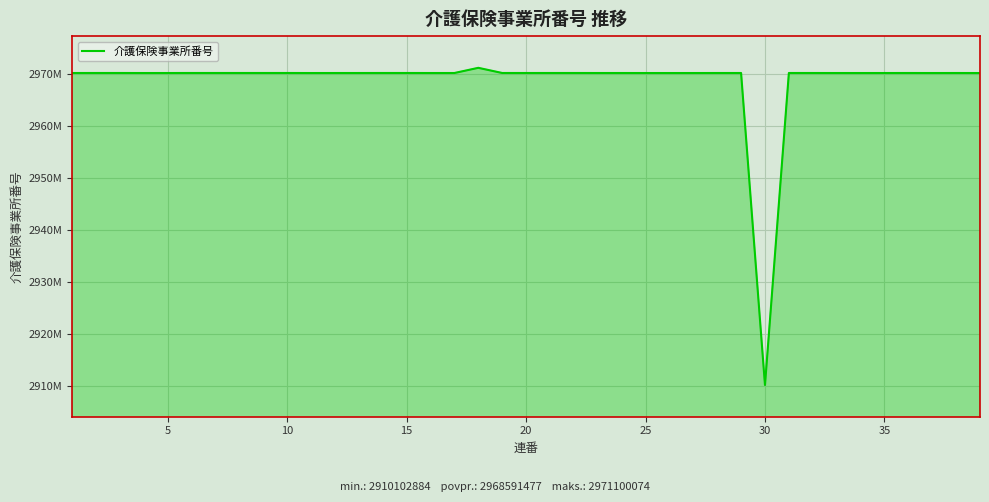

Is this an area chart (filled region under the line)?

Yes